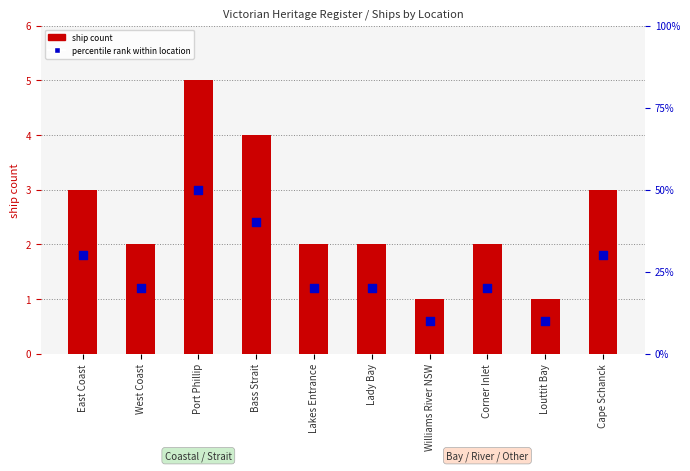

What is the total value across all series at Louttit Bay?

11